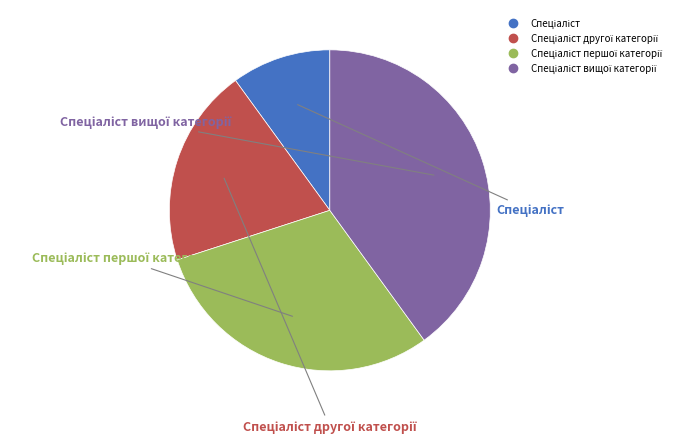

Is there any slice that represents more than half of the pie?

No